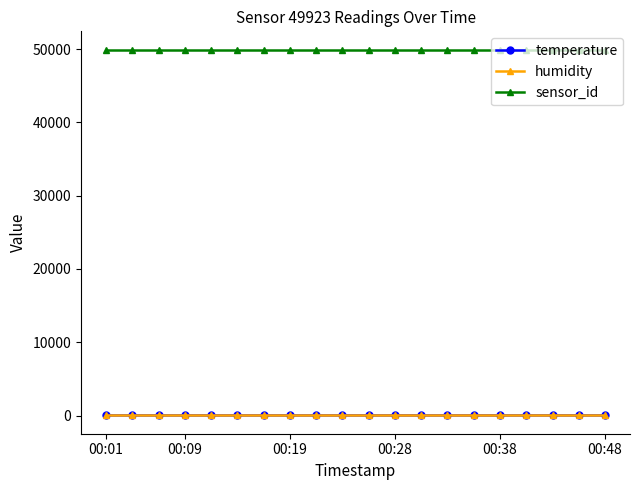

True or false: humidity and temperature cross at least once.

False